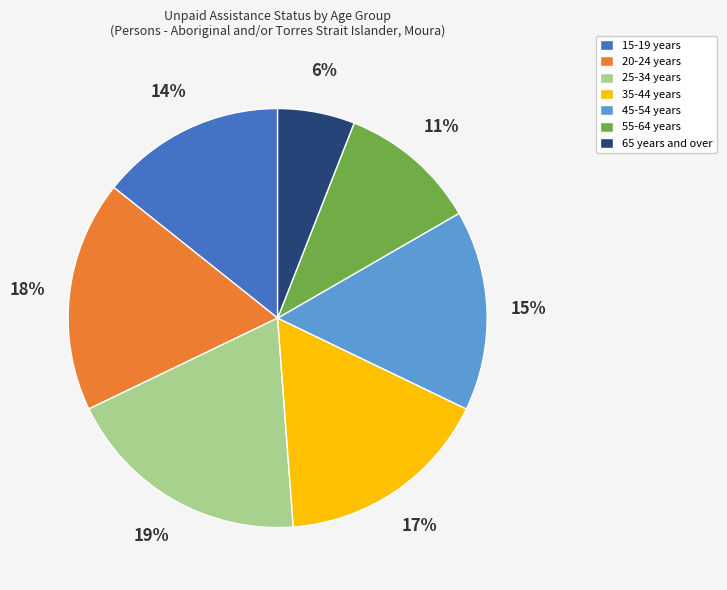

Does any single category account for the majority?

No